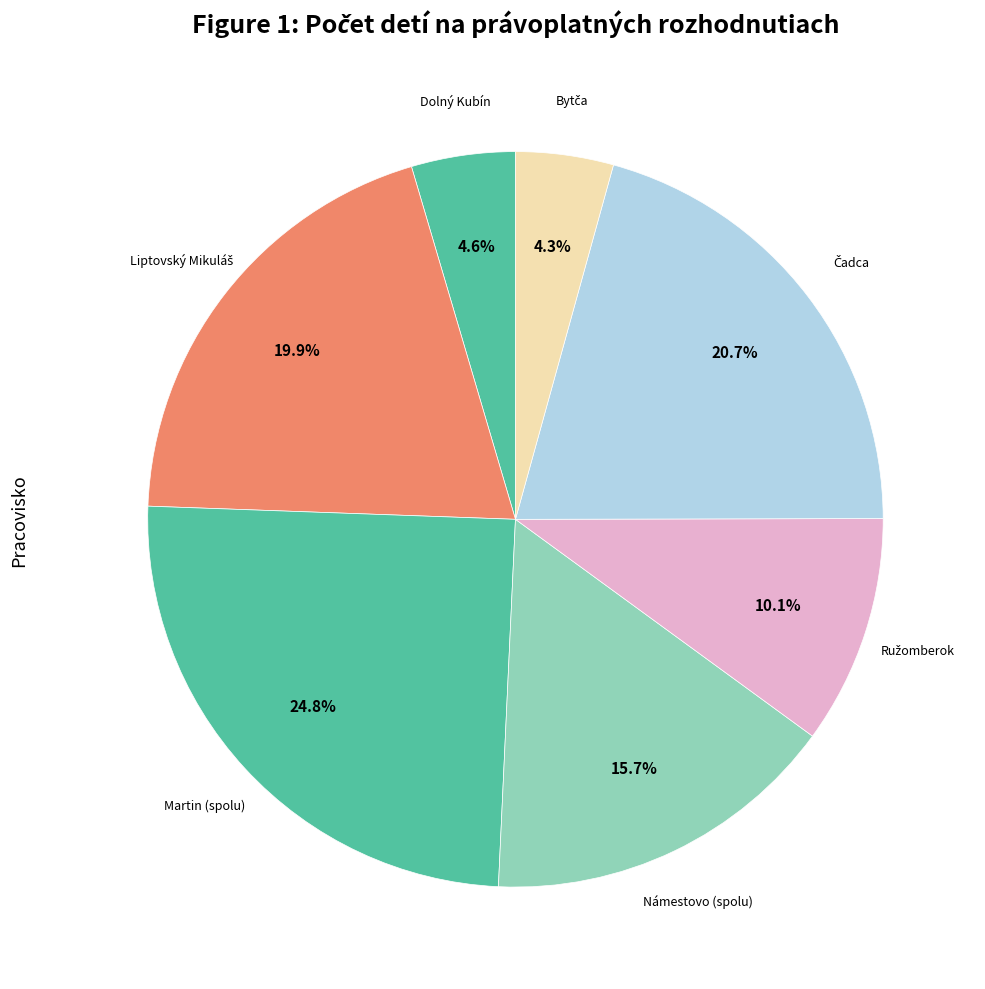

Does any single category account for the majority?

No